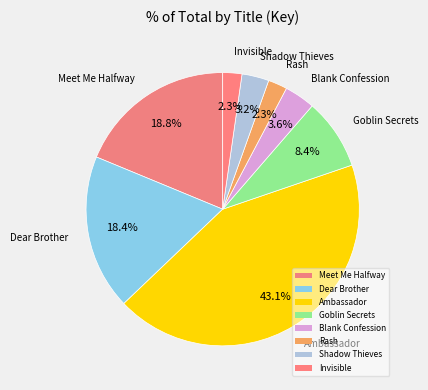

How many slices are in this pie chart?

8